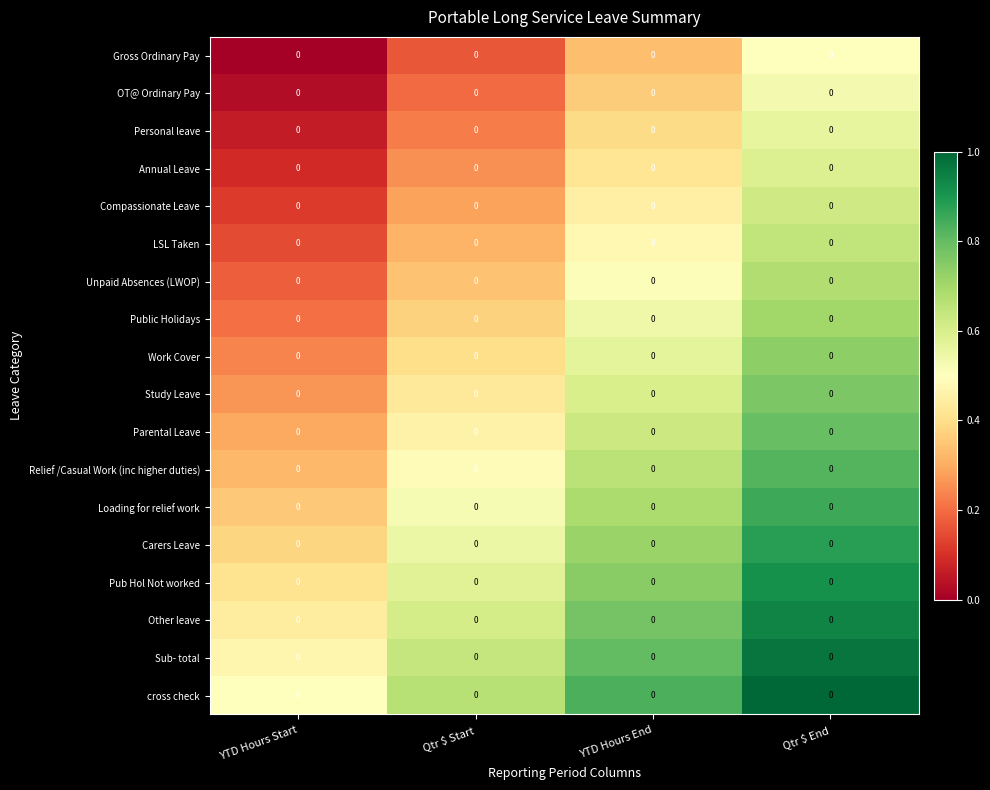

List the labels in order of Carers Leave value, largest first.

Qtr $ End, YTD Hours End, Qtr $ Start, YTD Hours Start